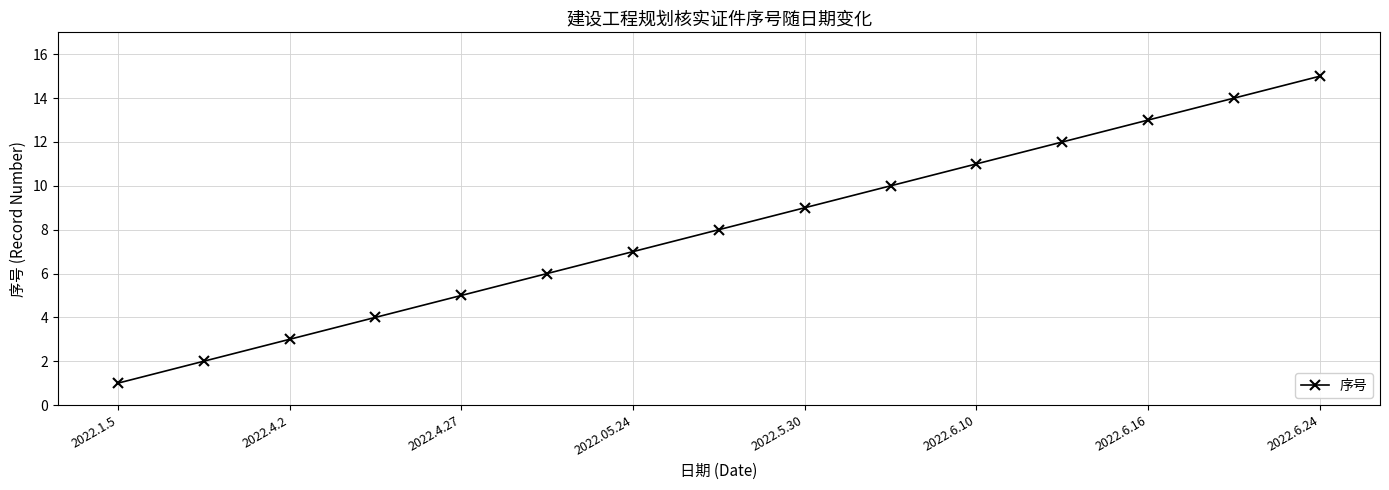

How many lines are shown in the chart?

1